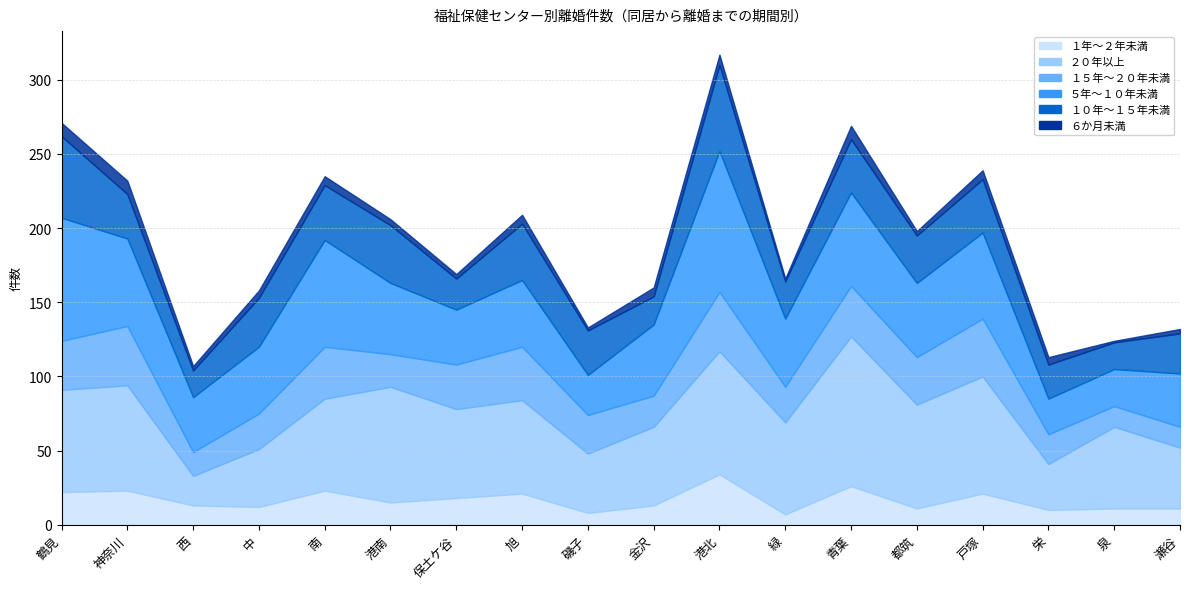

True or false: １年～２年未満 has a value of 21 at 戸塚.

True